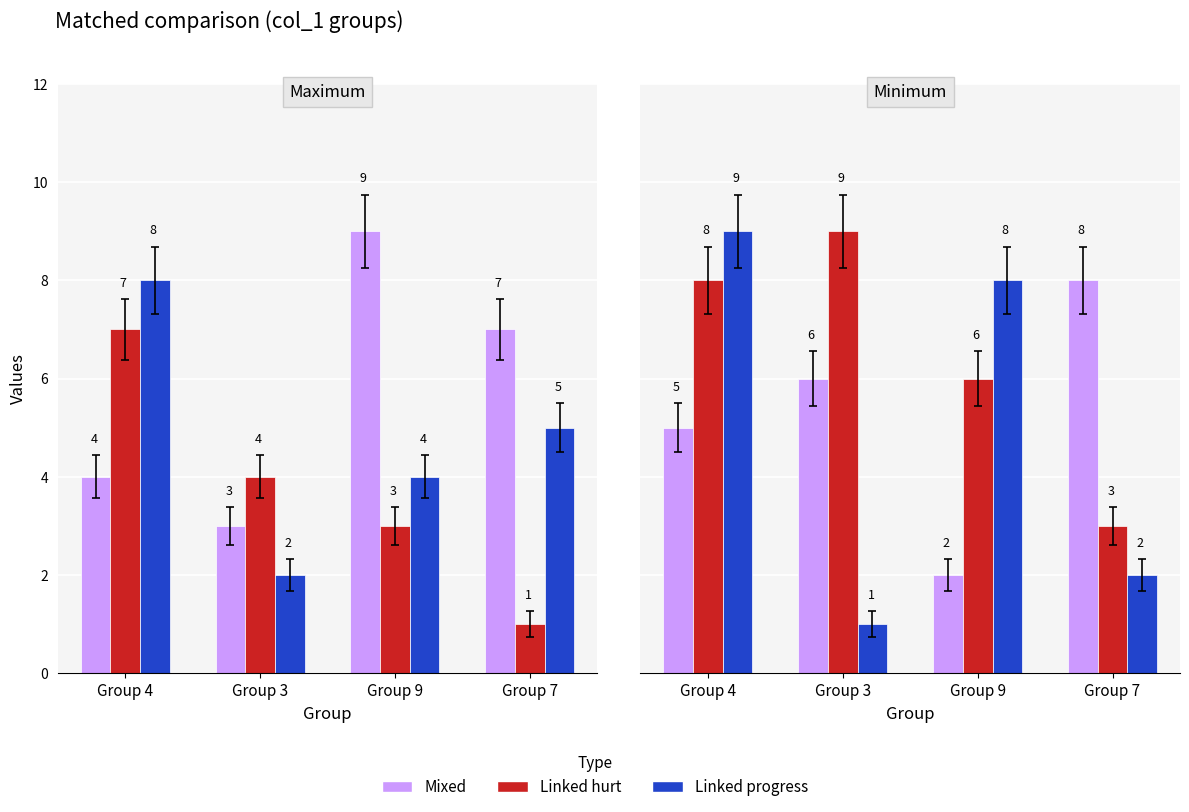

Count the number of data series in this chart.

3